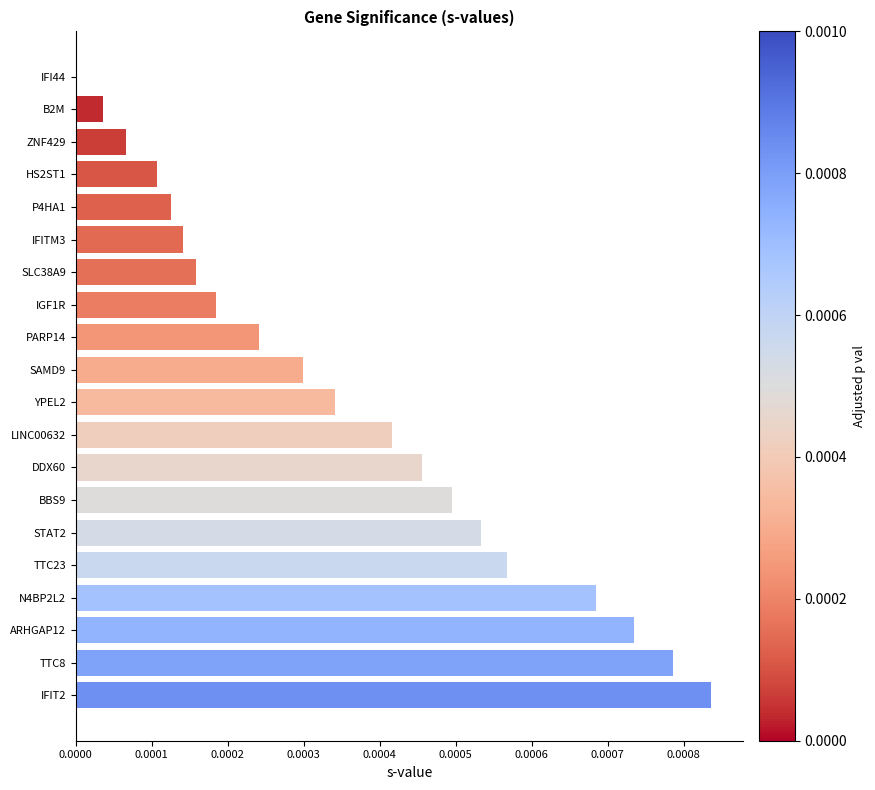

Which label corresponds to the largest value in the chart?

IFIT2